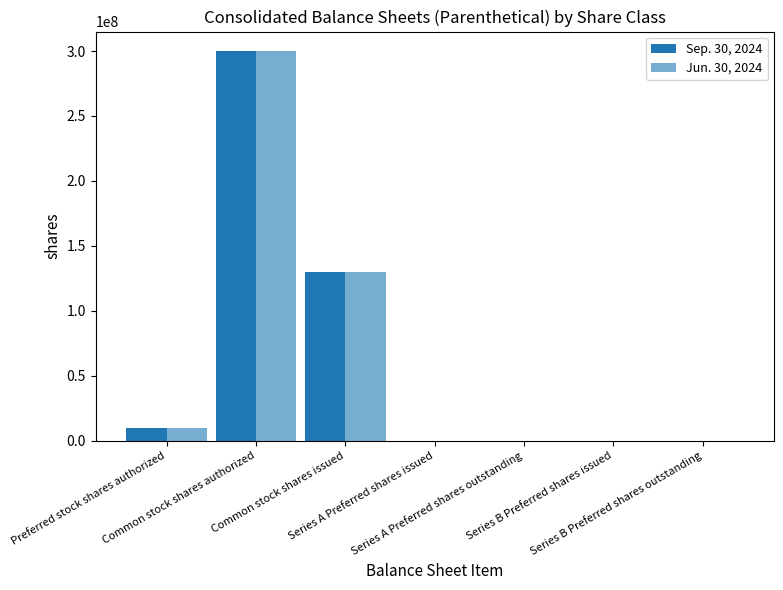

Reading right to left, list all the values displayed in this chart.

Sep. 30, 2024: Series B Preferred shares outstanding=2200	Series B Preferred shares issued=2200	Series A Preferred shares outstanding=6000	Series A Preferred shares issued=6000	Common stock shares issued=130201179	Common stock shares authorized=300000000	Preferred stock shares authorized=10000000
Jun. 30, 2024: Series B Preferred shares outstanding=2200	Series B Preferred shares issued=2200	Series A Preferred shares outstanding=6000	Series A Preferred shares issued=6000	Common stock shares issued=130201179	Common stock shares authorized=300000000	Preferred stock shares authorized=10000000